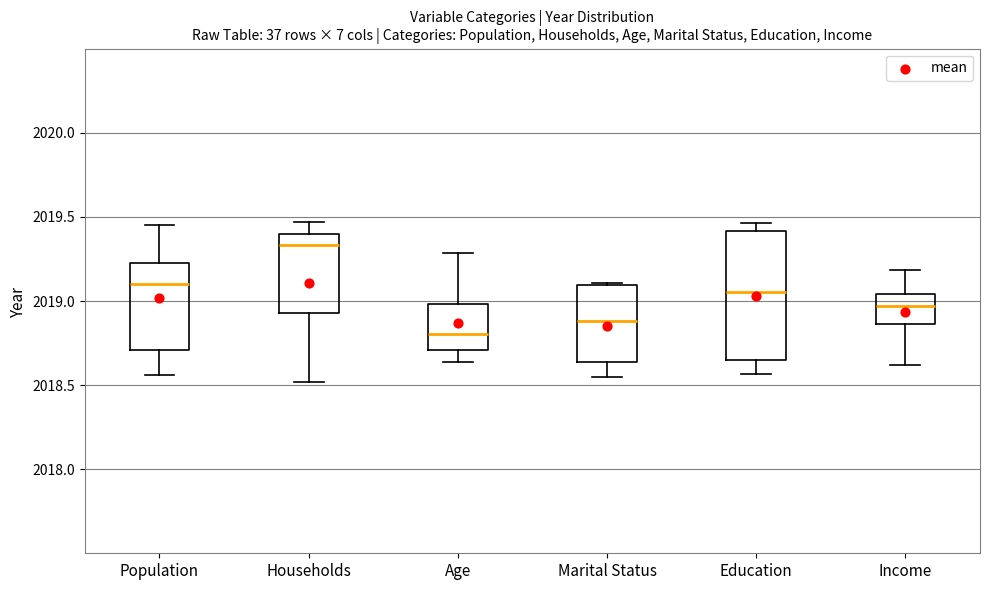

Reading left to right, transcribe this box plot: for each box, give where its median line is, the range the box spans, and where its two whiskers end, as read against the y-axis. The values are not printed on the chart, so give them approximately, as read against the axis.

Population: median 2019.10, box 2018.70 to 2019.25, whiskers 2018.55 to 2019.45
Households: median 2019.35, box 2018.95 to 2019.40, whiskers 2018.50 to 2019.45
Age: median 2018.80, box 2018.70 to 2019.00, whiskers 2018.65 to 2019.30
Marital Status: median 2018.90, box 2018.65 to 2019.10, whiskers 2018.55 to 2019.10
Education: median 2019.05, box 2018.65 to 2019.40, whiskers 2018.55 to 2019.45
Income: median 2018.95, box 2018.85 to 2019.05, whiskers 2018.60 to 2019.20